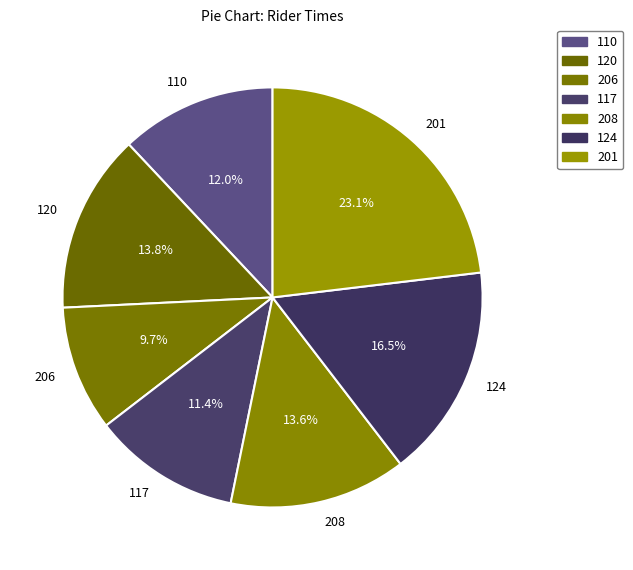

Does 206 account for over 50% of the chart?

No